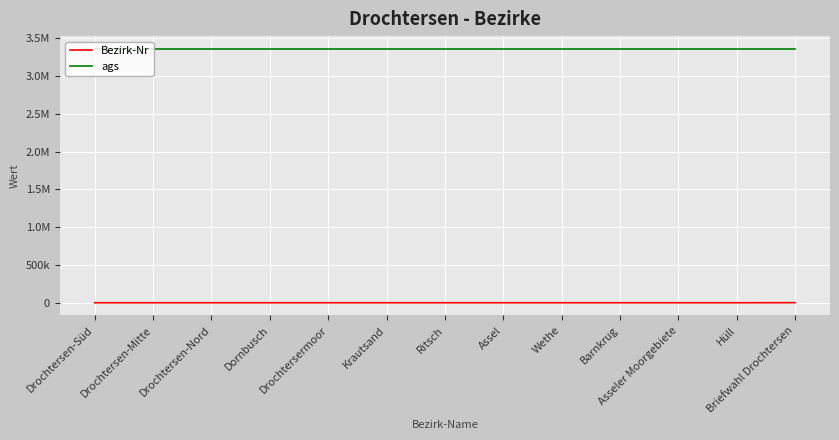

Rank the series by their maximum value, from lowest to highest.

Bezirk-Nr, ags